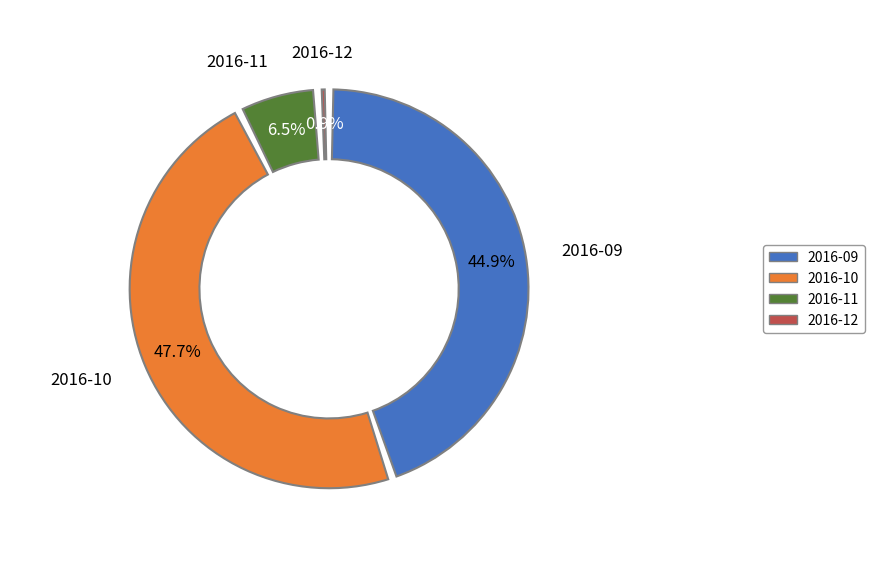

Rank the categories by value from highest to lowest.

2016-10, 2016-09, 2016-11, 2016-12